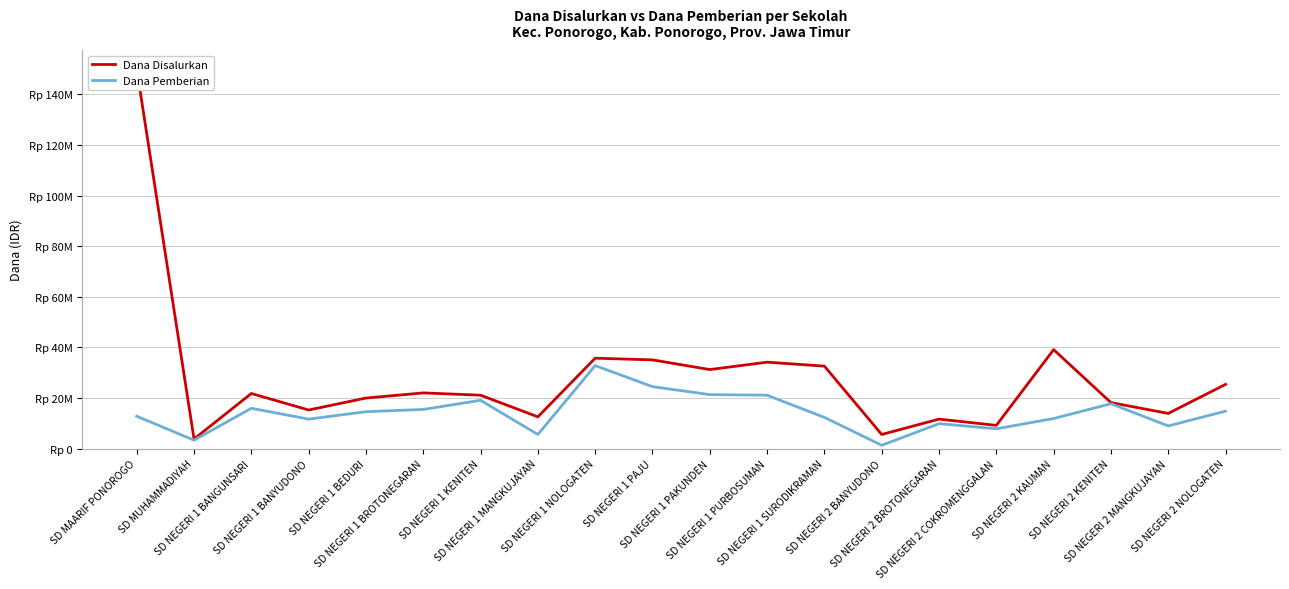

What is the value of the Dana Disalurkan point at the 3rd from the left?

21825000